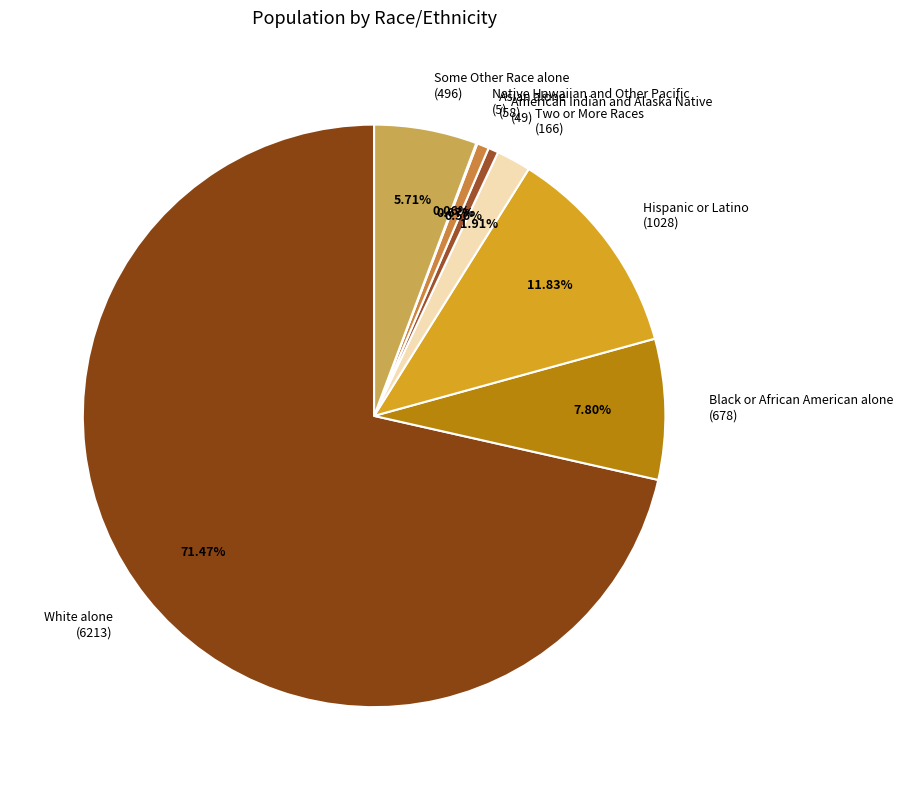

Which slice represents more than half of the pie?

White alone (6213)